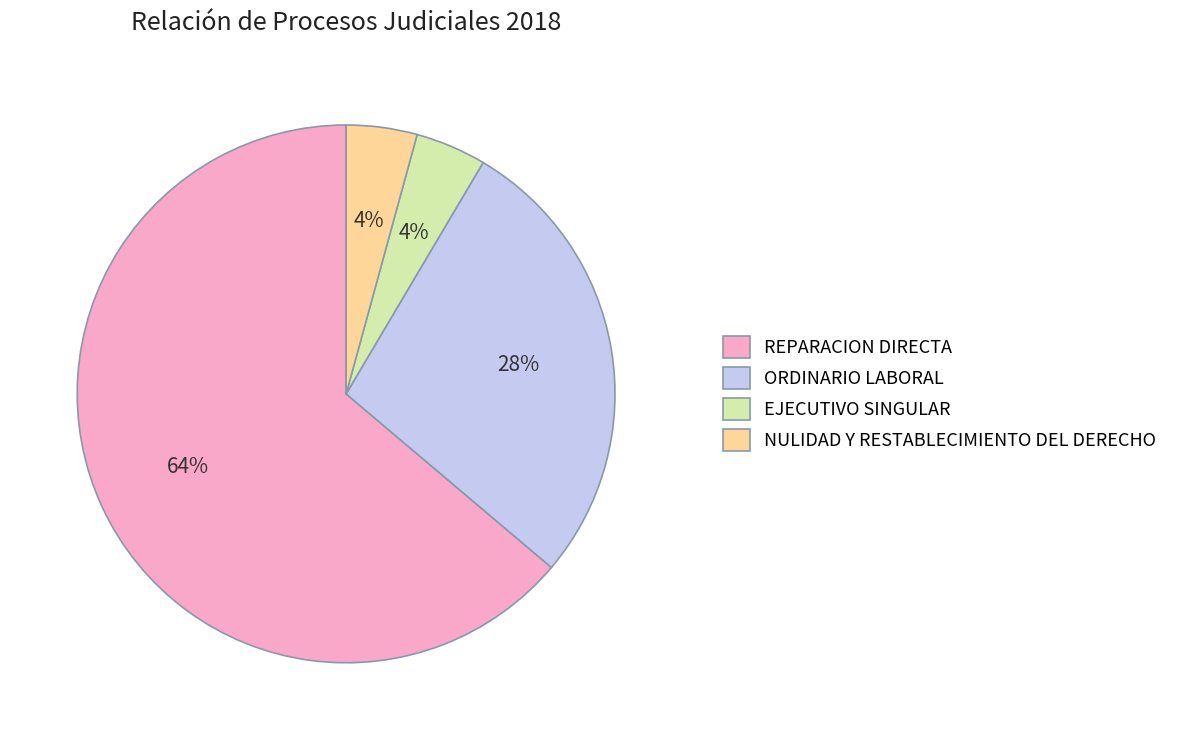

Does REPARACION DIRECTA represent more than half of the total?

Yes